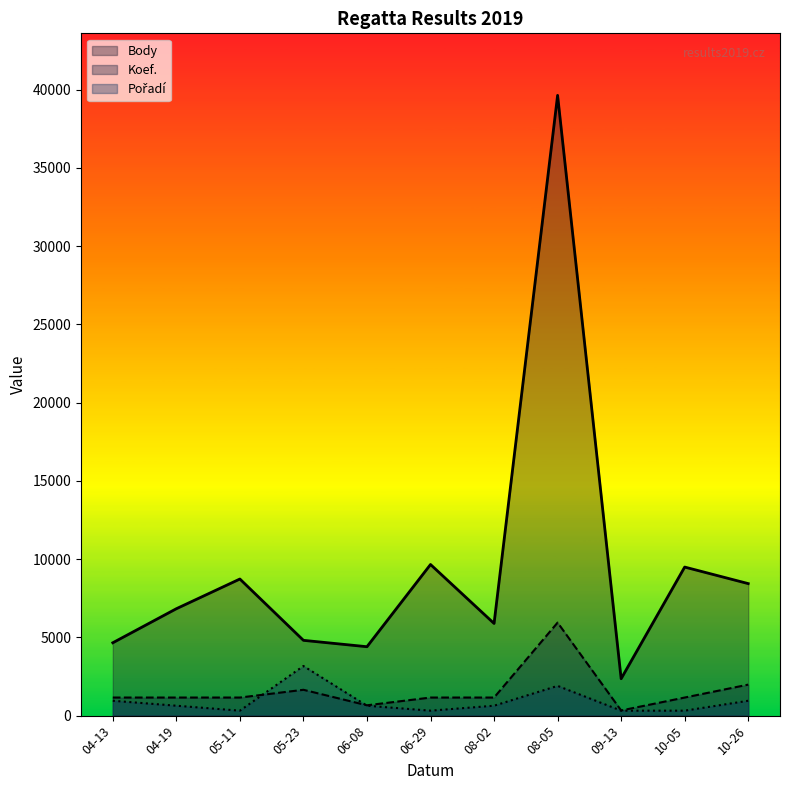

What is the value of the Pořadí point at the 1st from the left?

951.3